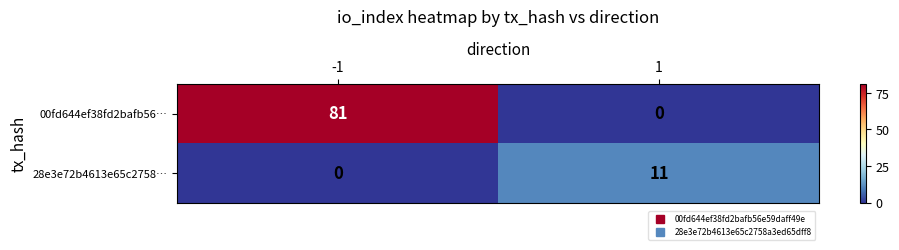

Reading right to left, transcribe all the data shown in this chart.

00fd644ef38fd2bafb56…: 1=0	-1=81
28e3e72b4613e65c2758…: 1=11	-1=0